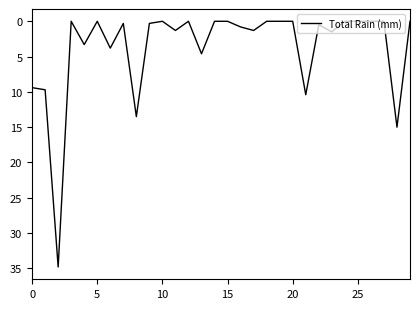

What is the maximum value shown in the chart?

34.8